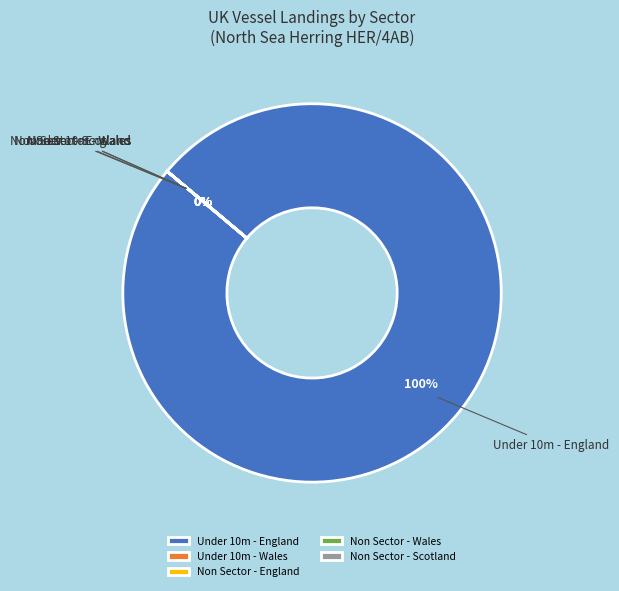

Is Non Sector - England the majority of the pie?

No